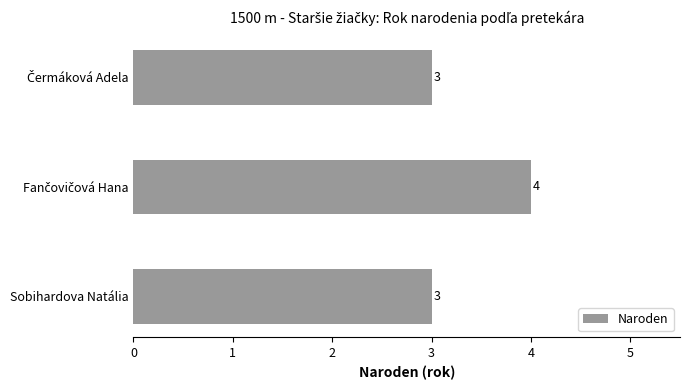

The chart shows a value of 3 at Sobihardova Natália. True or false?

True